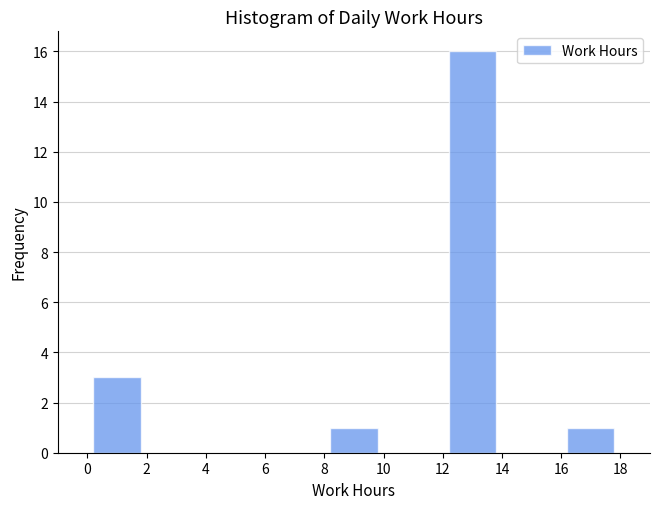

Which range on the x-axis has the tallest bar?

12 to 14